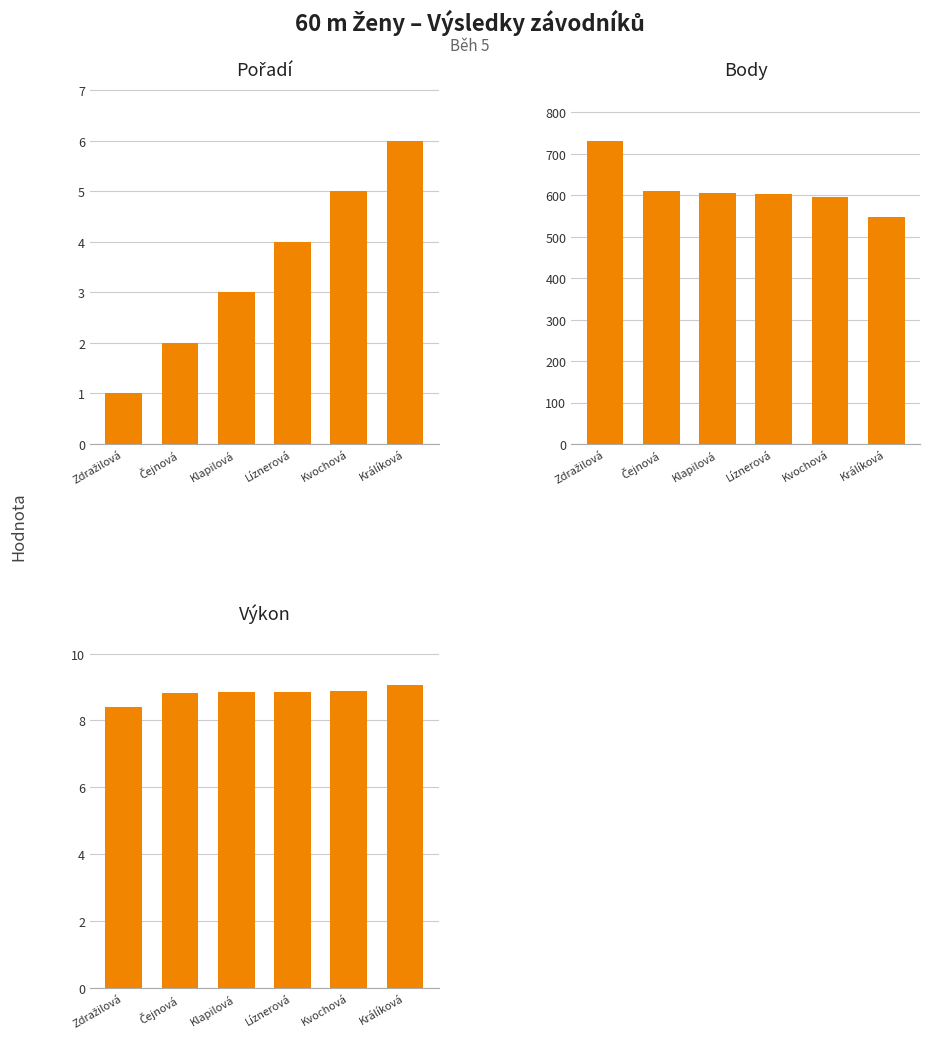

What is the total value across all series at Zdražilová?

741.4